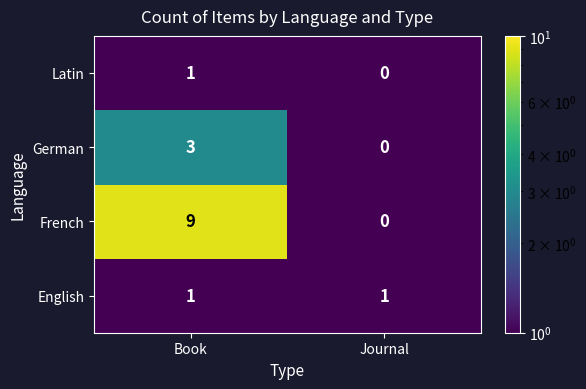

List the labels in order of Latin value, largest first.

Book, Journal